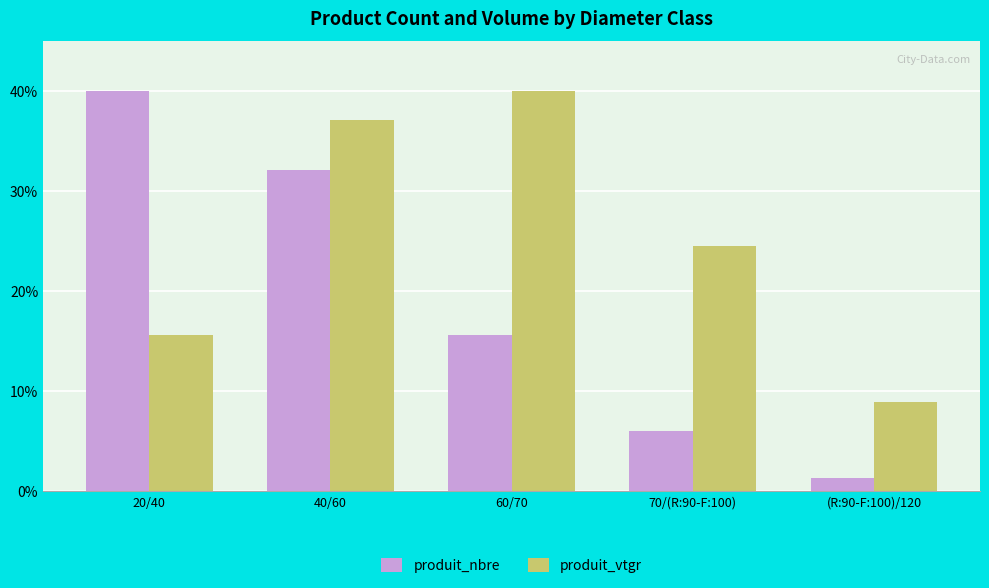

Which series changed the most between 20/40 and 70/(R:90-F:100)?

produit_nbre